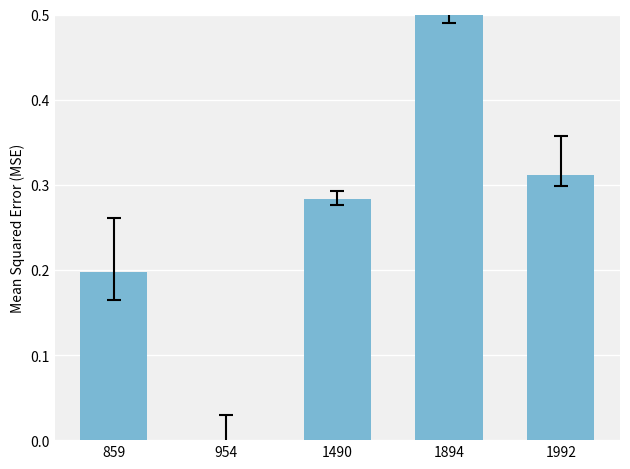

What is the change in value from 954 to 1992?

+0.3